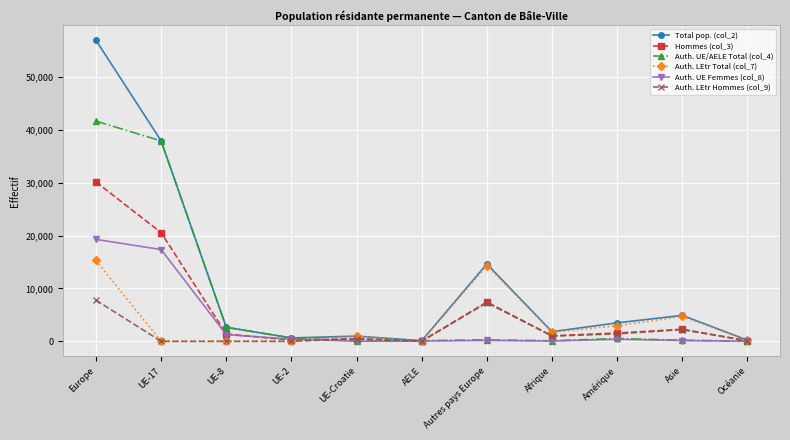

What is the total value across all series at AELE?

360